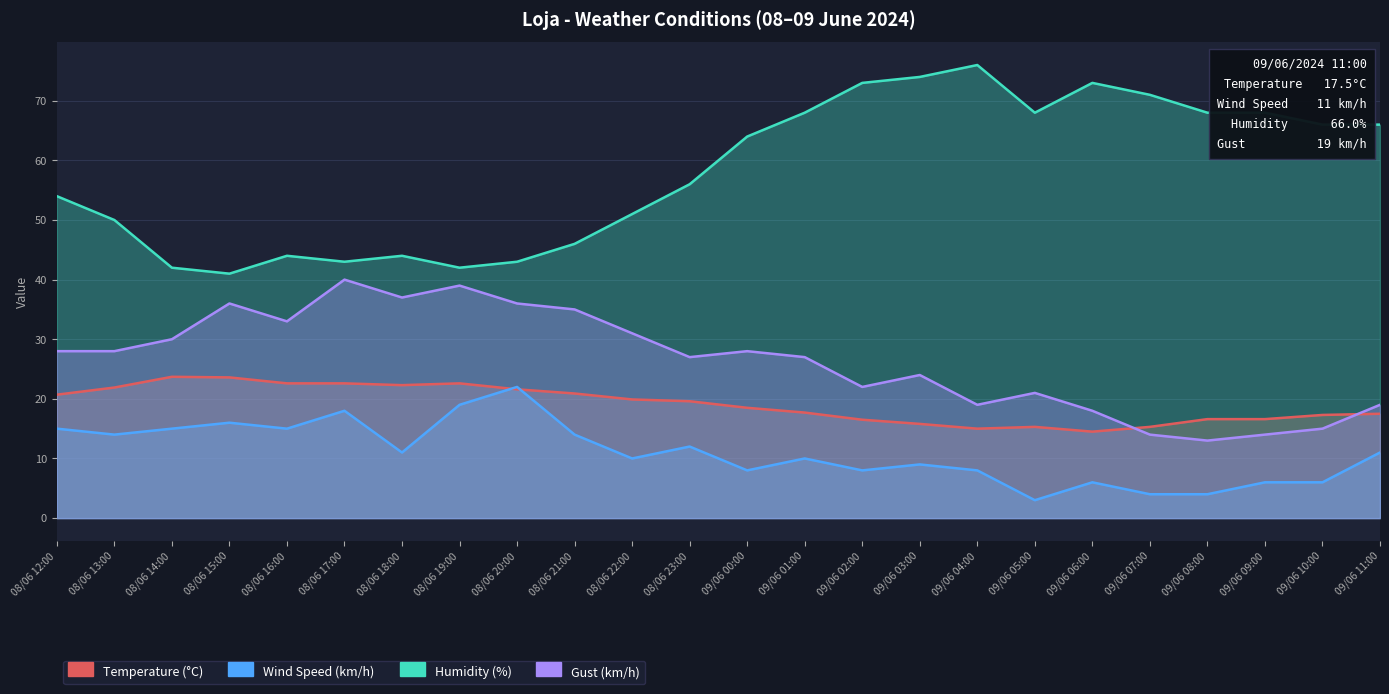

At which label is Temperature (°C) closest to 19?

09/06 00:00